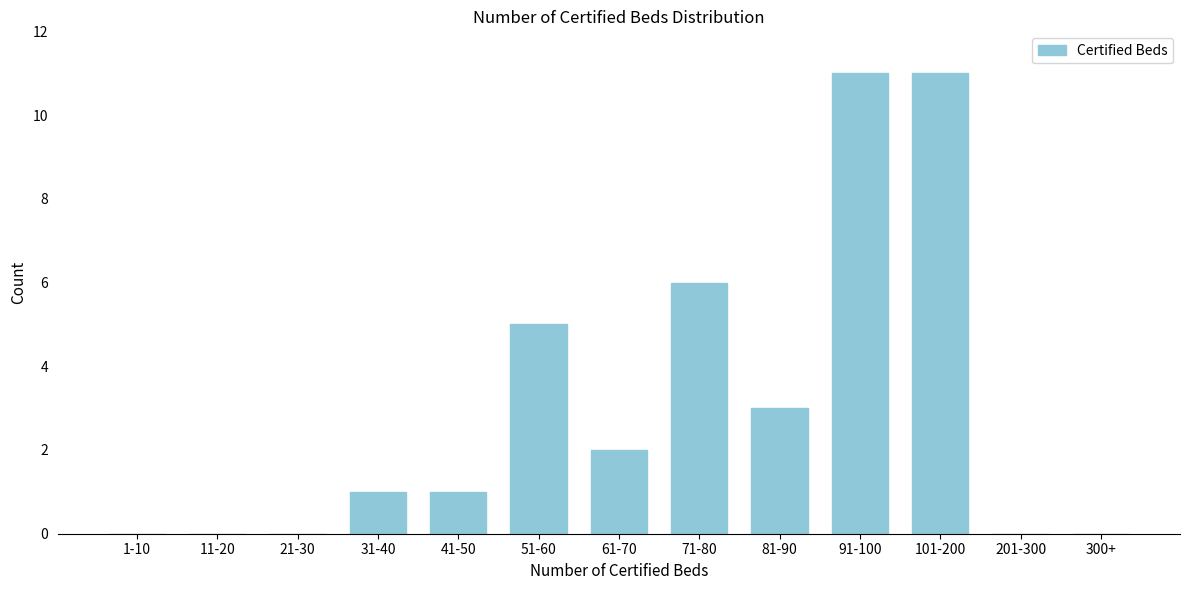

Reading left to right, list all the values displayed in this chart.

1-10=0	11-20=0	21-30=0	31-40=1	41-50=1	51-60=5	61-70=2	71-80=6	81-90=3	91-100=11	101-200=11	201-300=0	300+=0